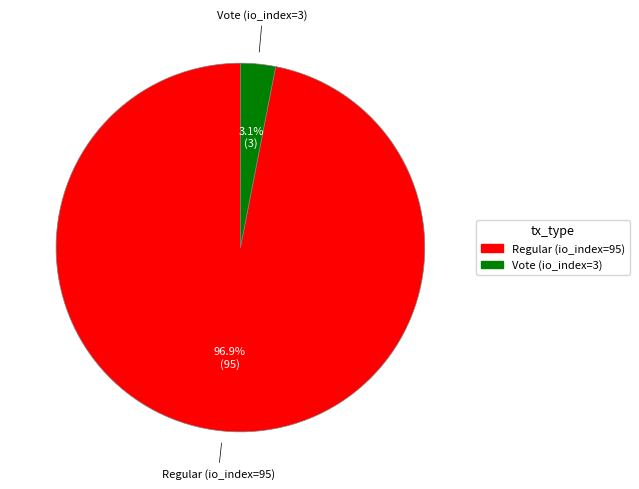

Which slice is the largest?

Regular (io_index=95)